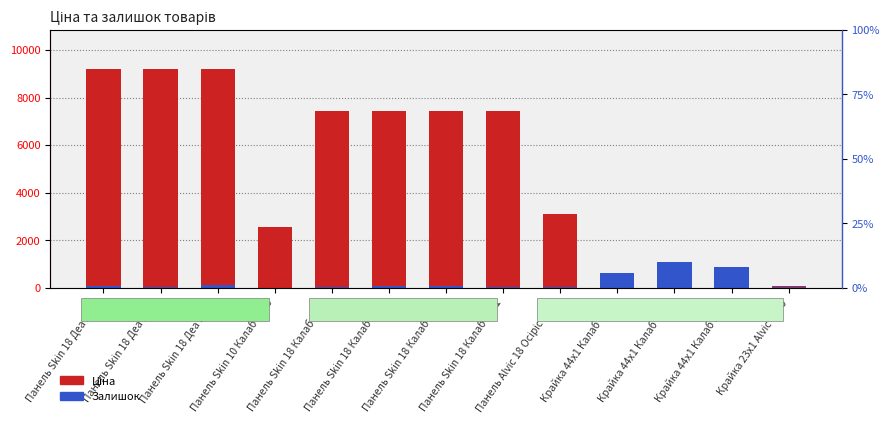

What is the difference between the second highest and minimum values in the Залишок series?

881.8